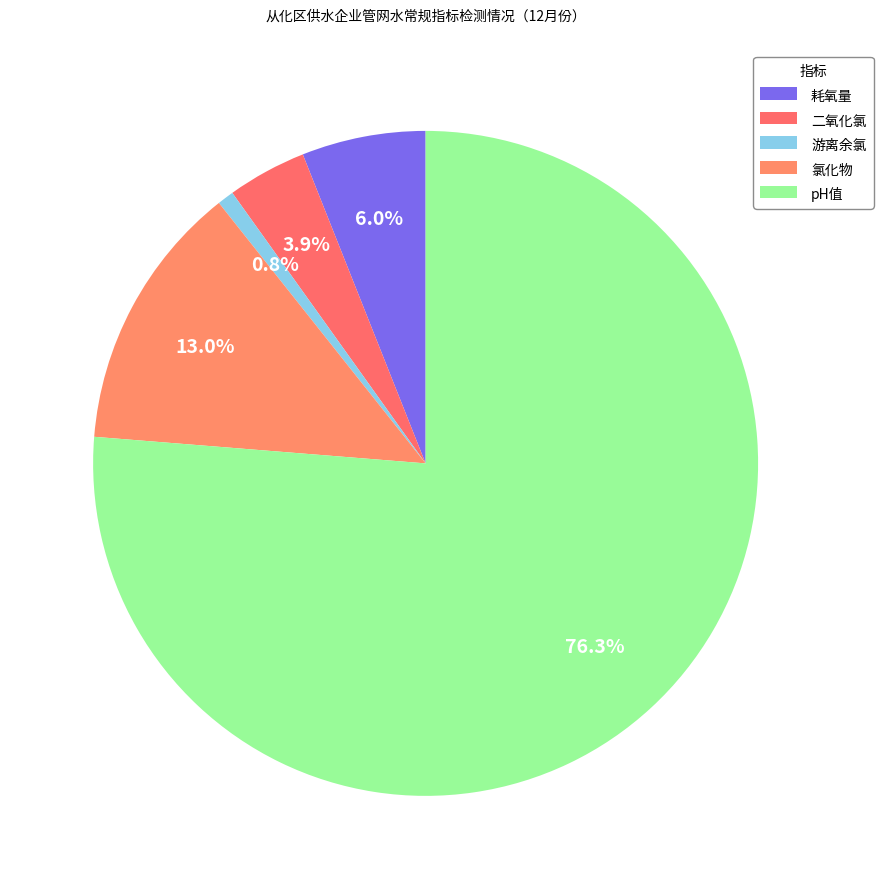

Which category has the smallest portion of the pie?

游离余氯